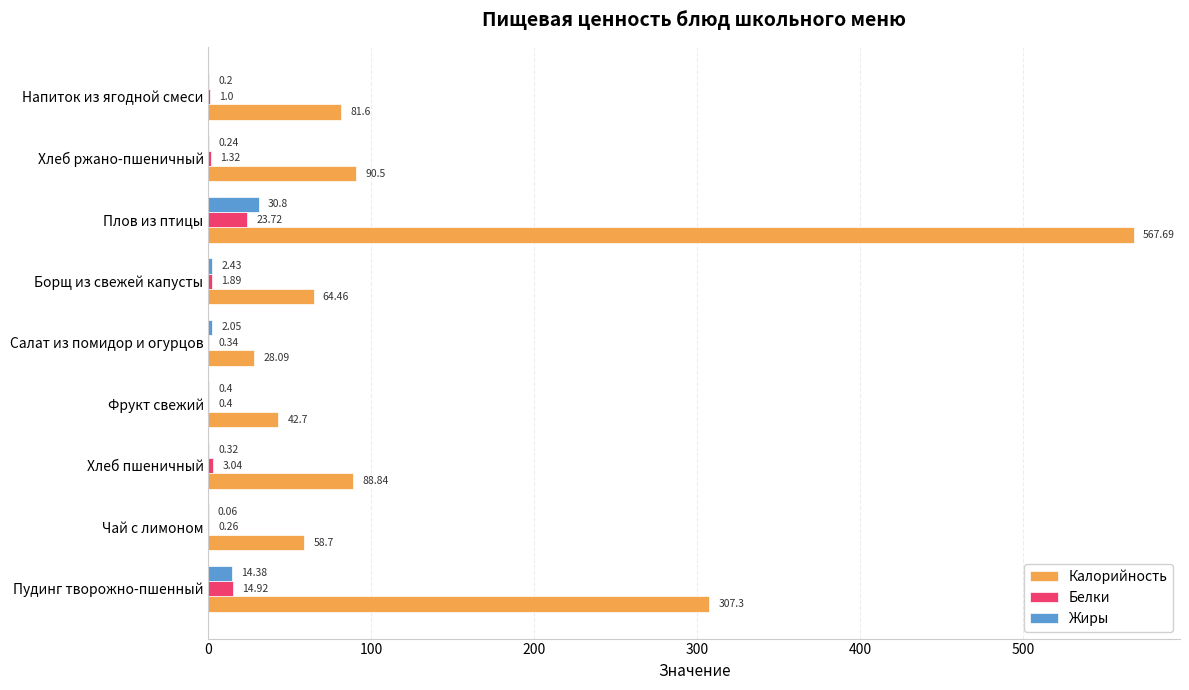

Which category has the highest value across all series?

Плов из птицы